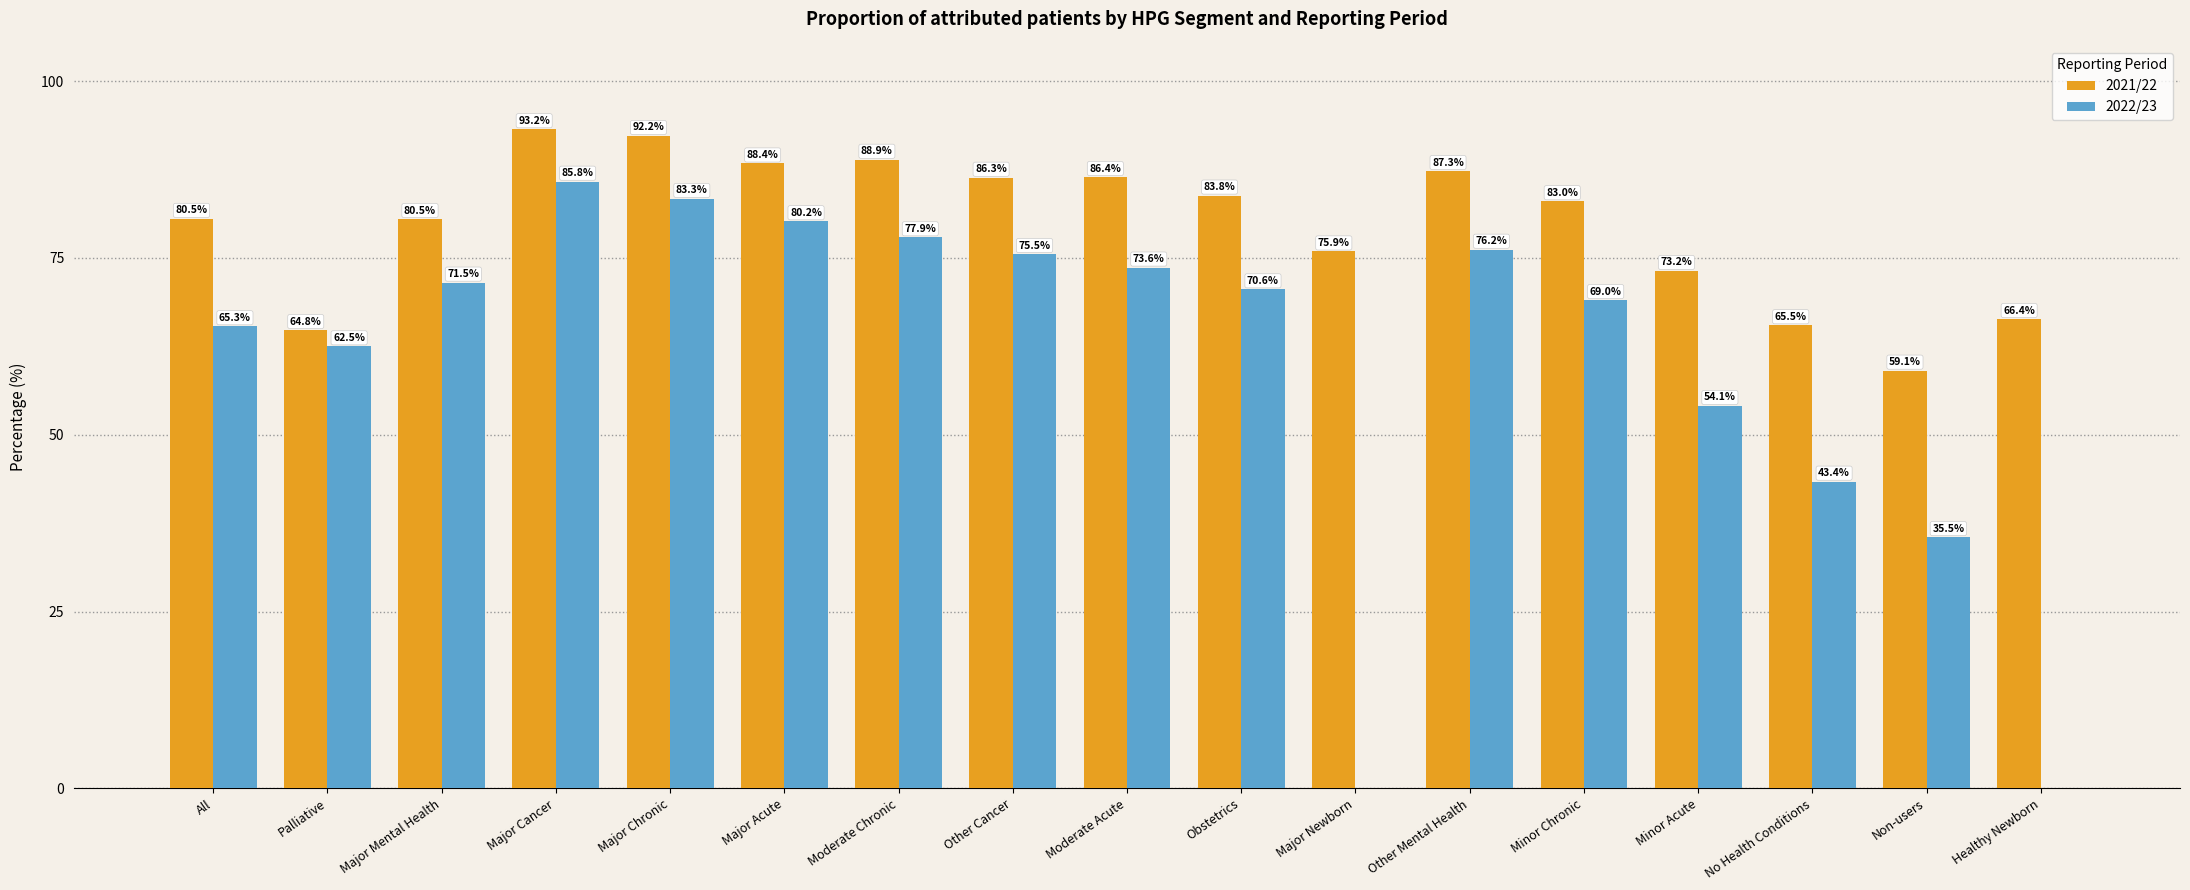

What is the difference between the 2021/22 values at Non-users and Major Chronic?

33.2